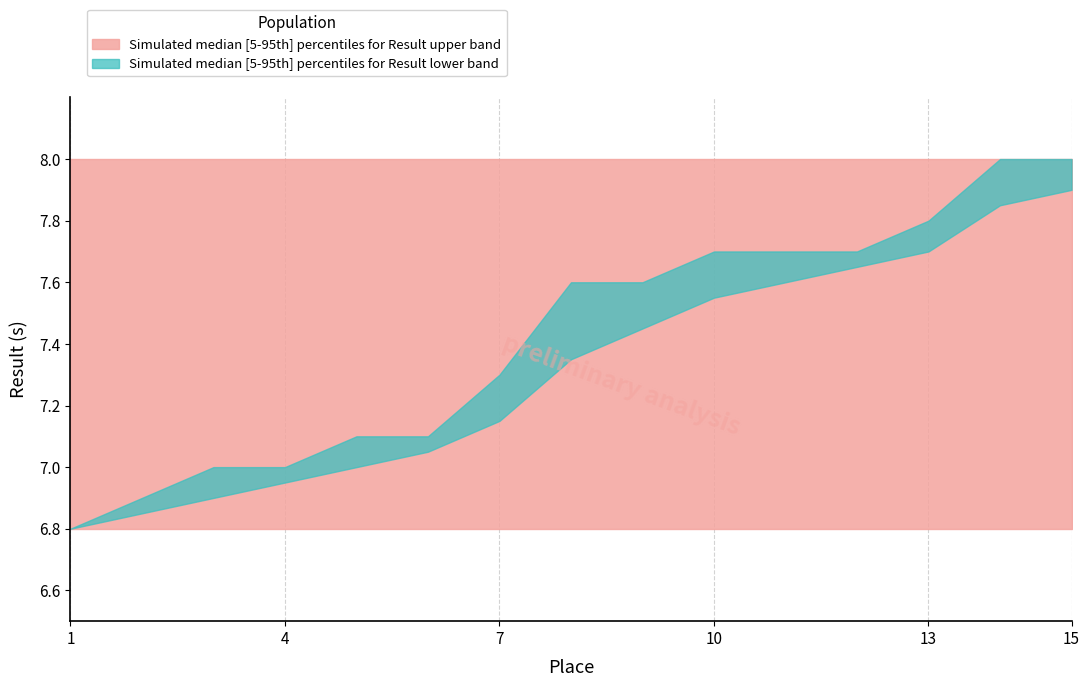

True or false: Result_upper and Band2_upper intersect in this chart.

False